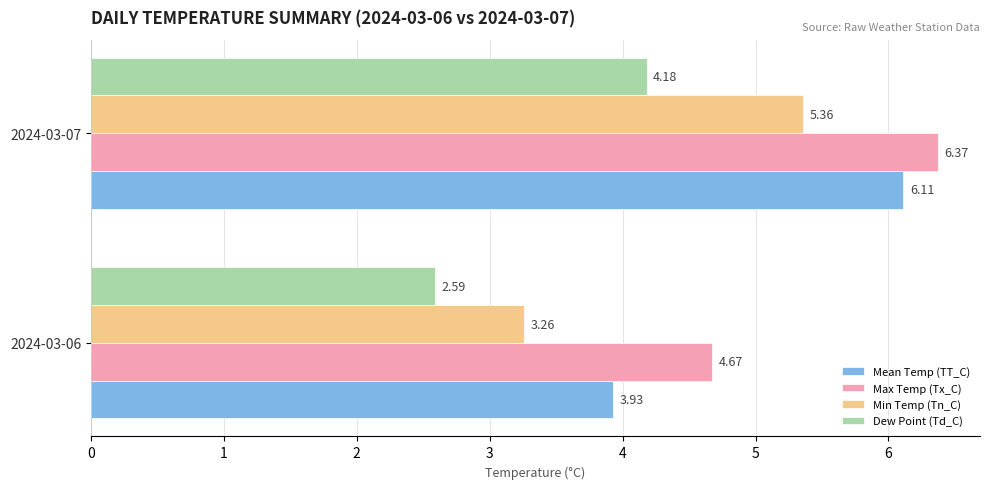

Count the number of data series in this chart.

4